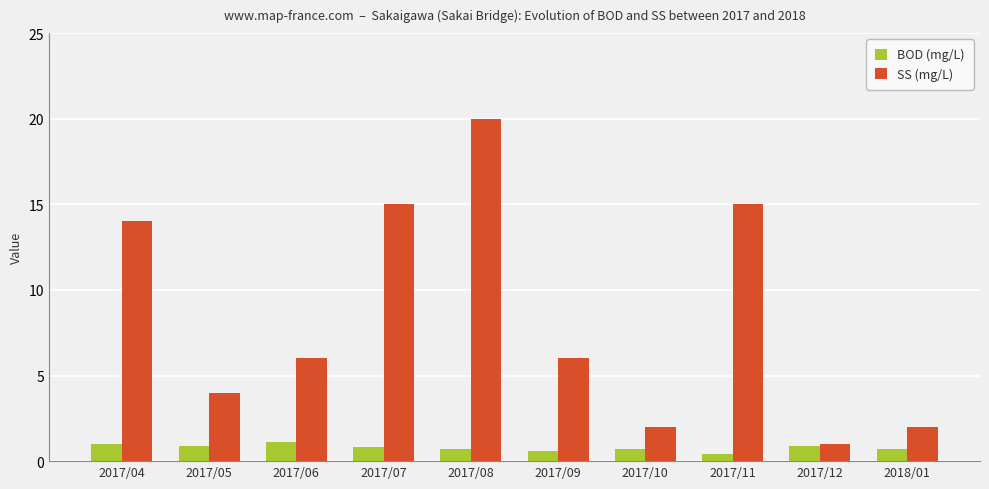

At which category is the sum across all series the highest?

2017/08